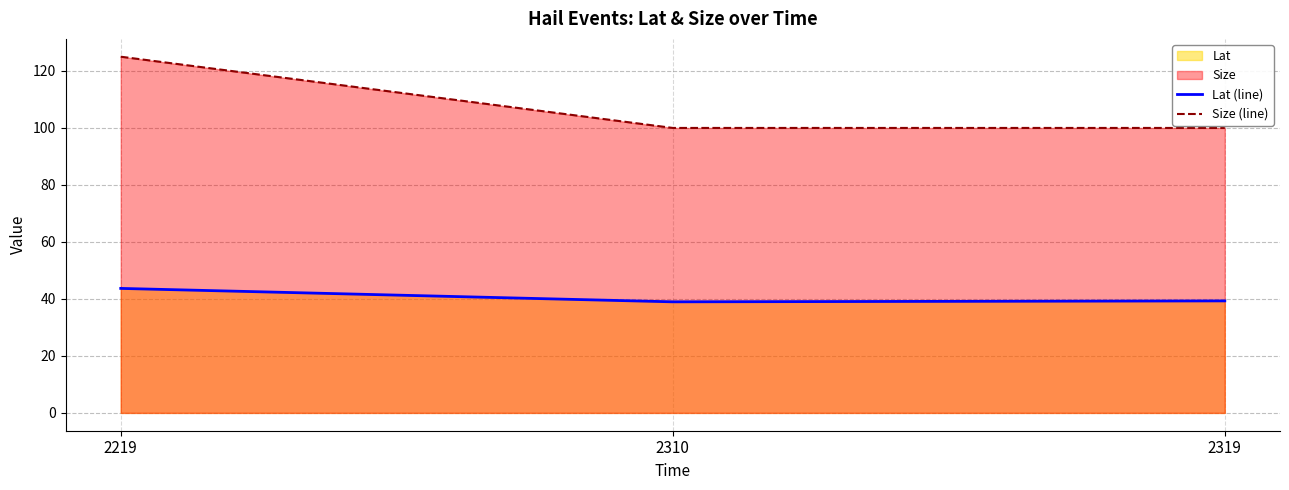

What is the highest value of the Lat (line) series?

43.7